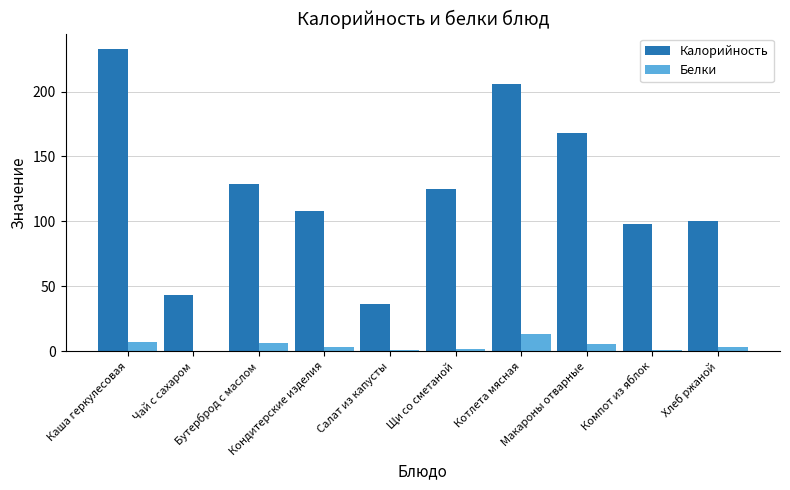

What is the sum of the Белки values at Бутерброд с маслом and Щи со сметаной?

8.2